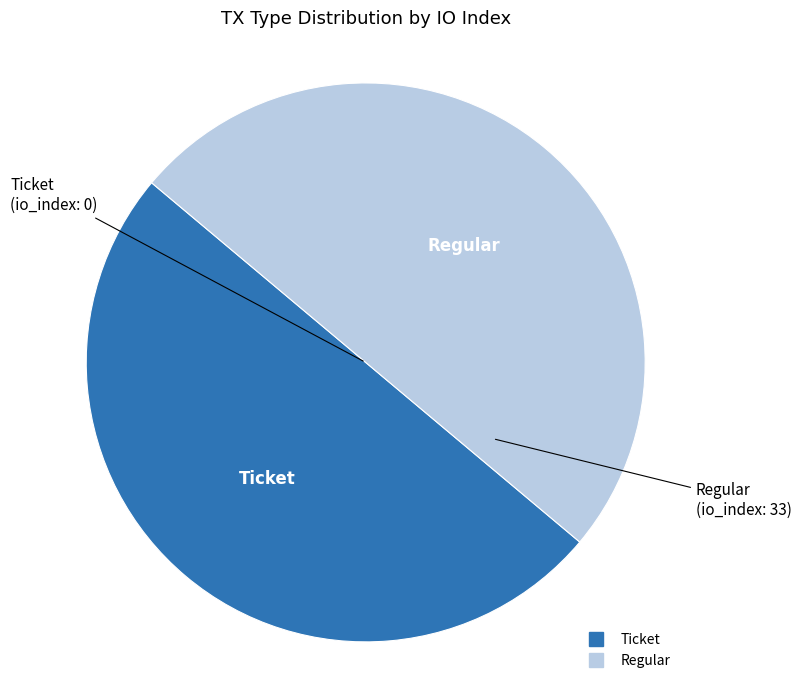

Is it true that Ticket is 50% of the pie?

True